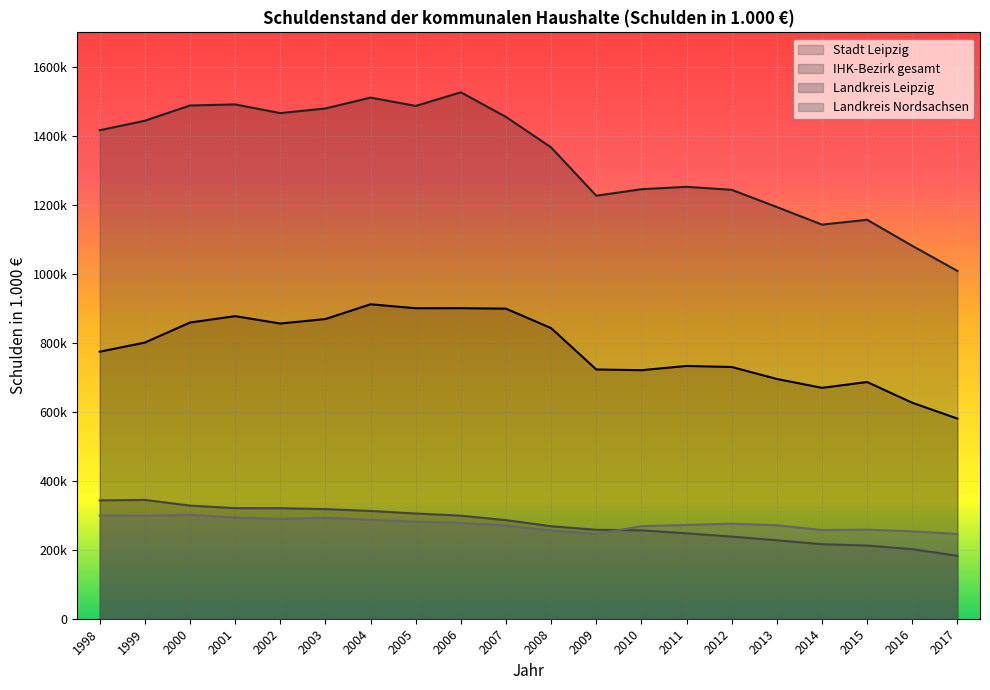

Which has a higher value, 2013 or 2006?

2006